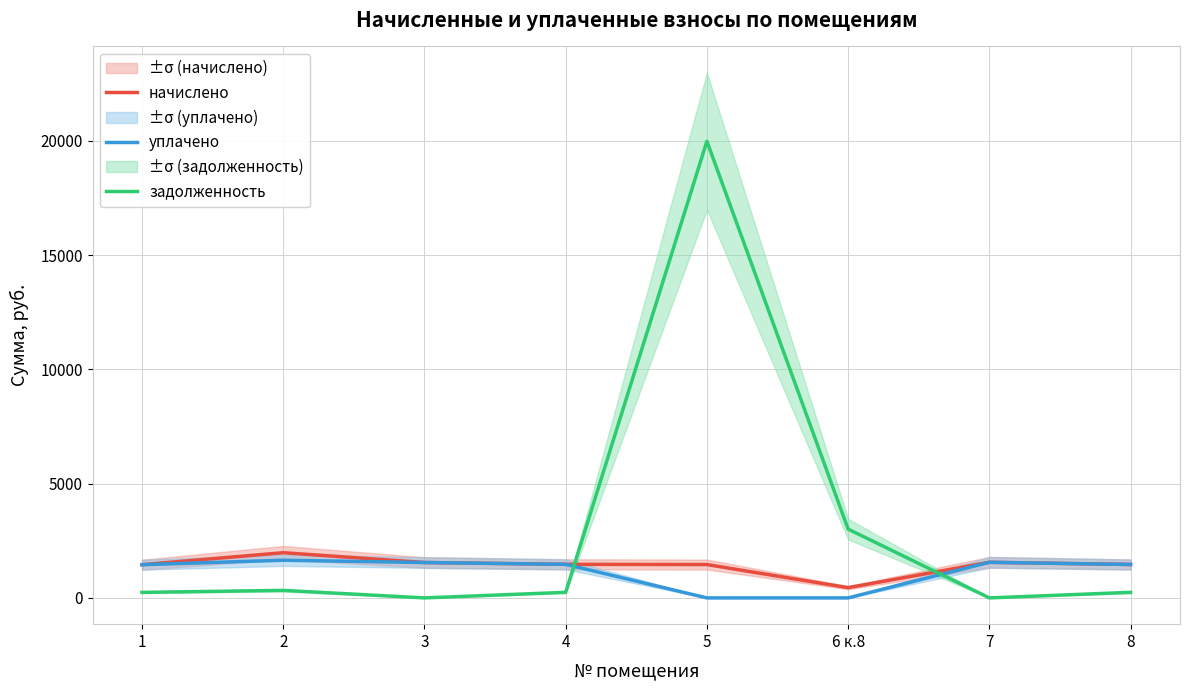

What position from the left is 7?

7